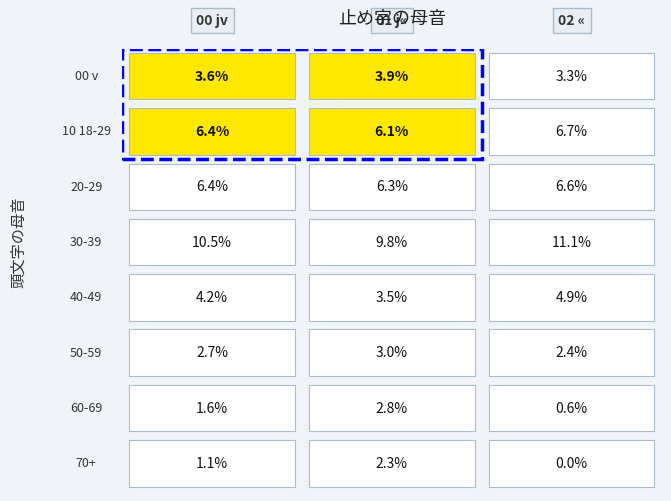

Reading left to right, list all the values displayed in this chart.

00 jv: 0=3.6	1=6.4	2=6.4	3=10.5	4=4.2	5=2.7	6=1.6	7=1.1
01 j«: 0=3.9	1=6.1	2=6.3	3=9.8	4=3.5	5=3.0	6=2.8	7=2.3
02 «: 0=3.3	1=6.7	2=6.6	3=11.1	4=4.9	5=2.4	6=0.6	7=0.0